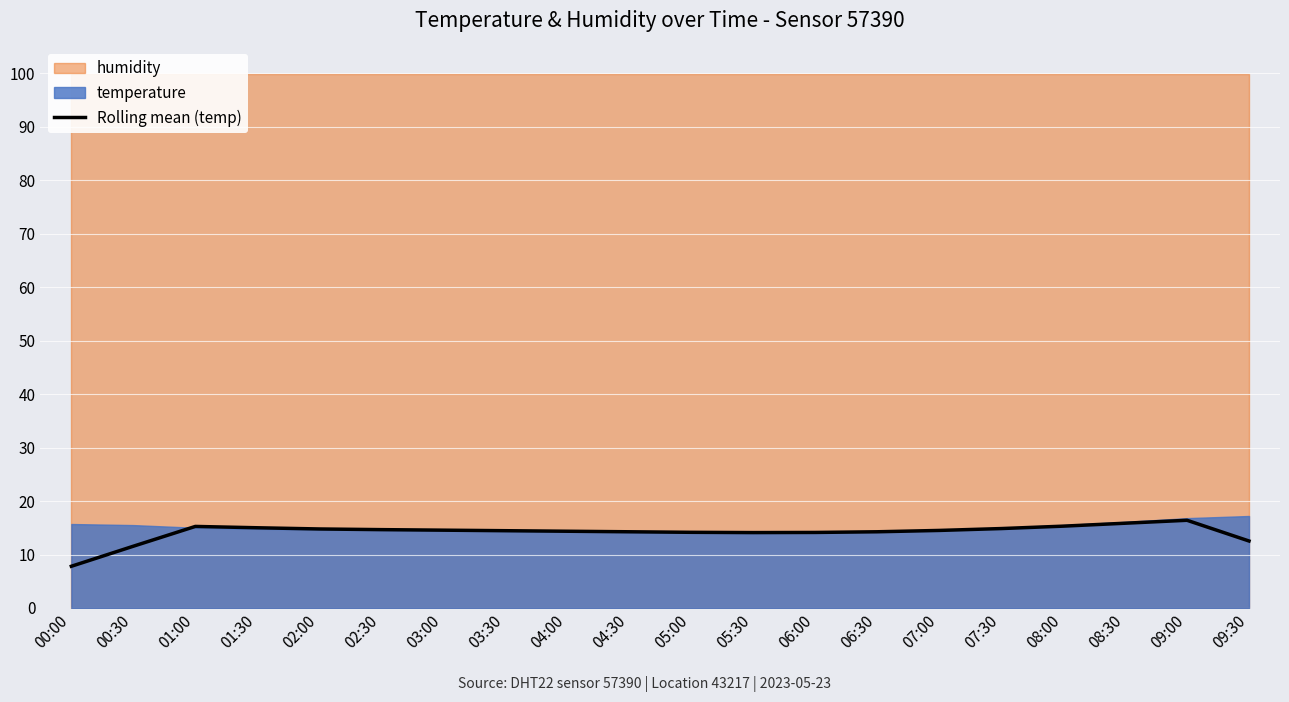

At which category does the data reach its first local valley?

05:30